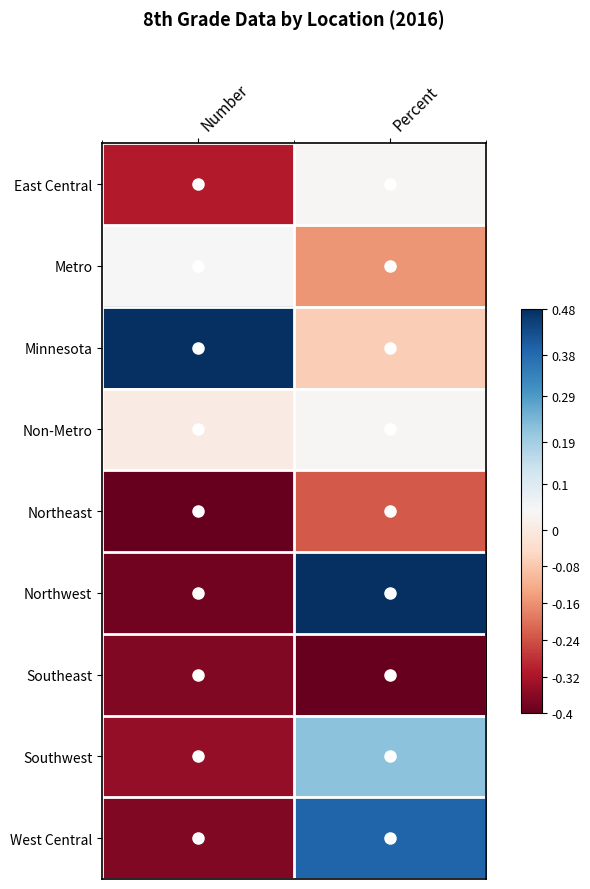

Which series has the largest range (max minus min)?

Northwest